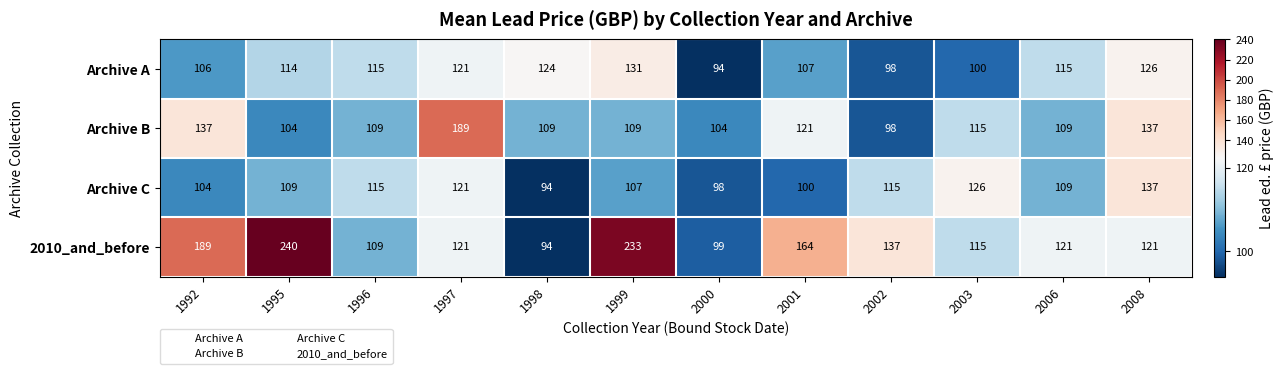

What is the smallest value displayed?

94